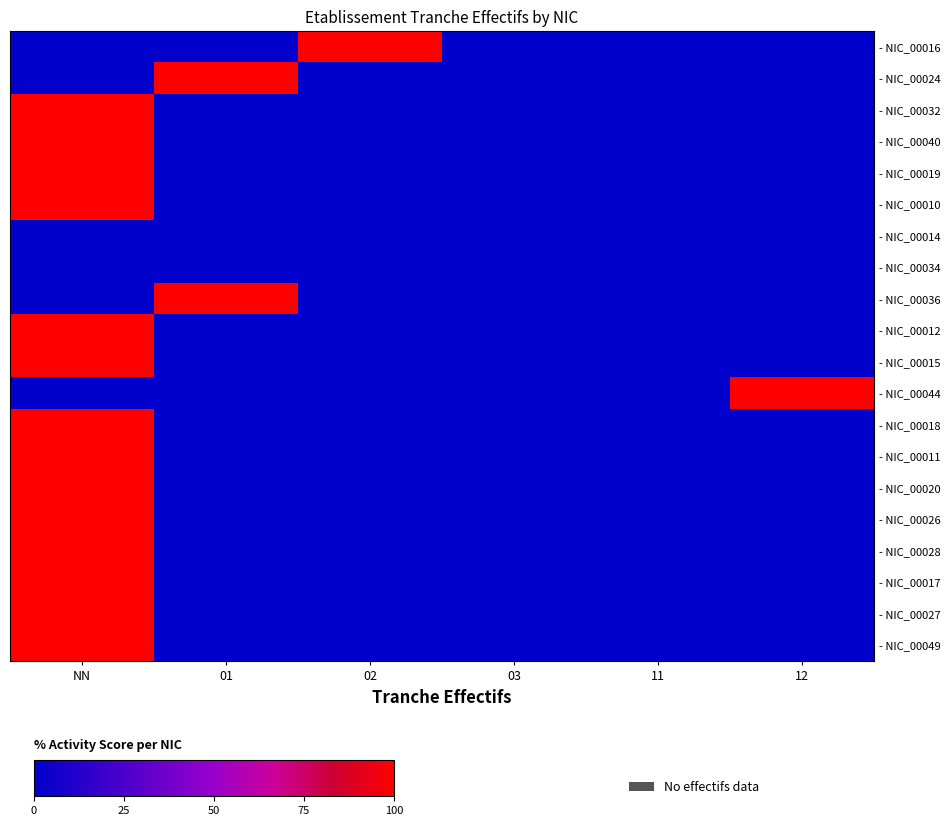

Rank the categories by - NIC_00017 value from lowest to highest.

01, 02, 03, 11, 12, NN